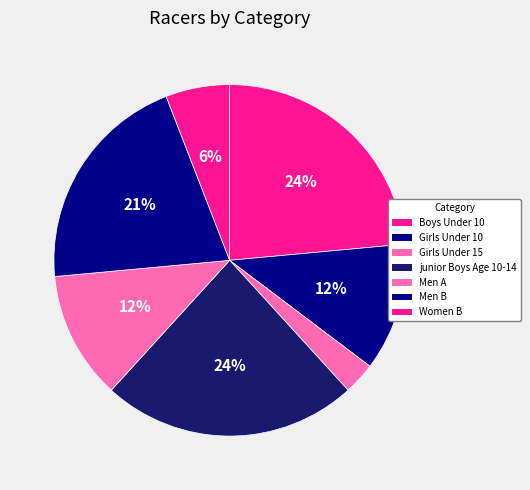

How many segments does this pie chart have?

7